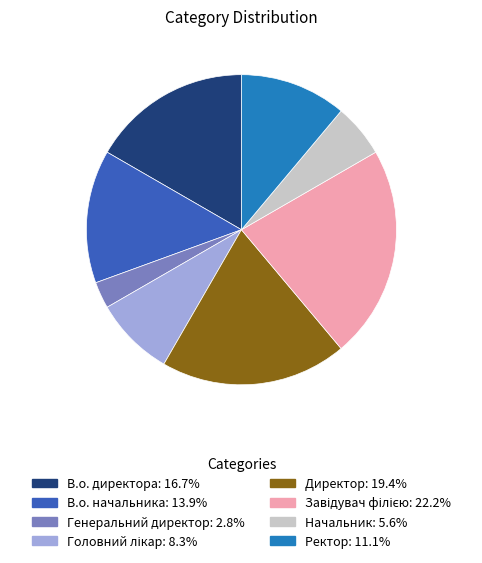

Is there a majority slice in this chart?

No